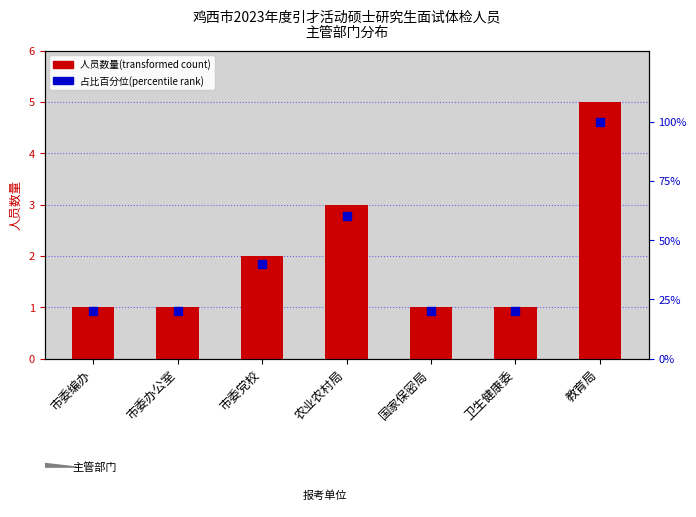

At how many categories does at least one series exceed 86?

1